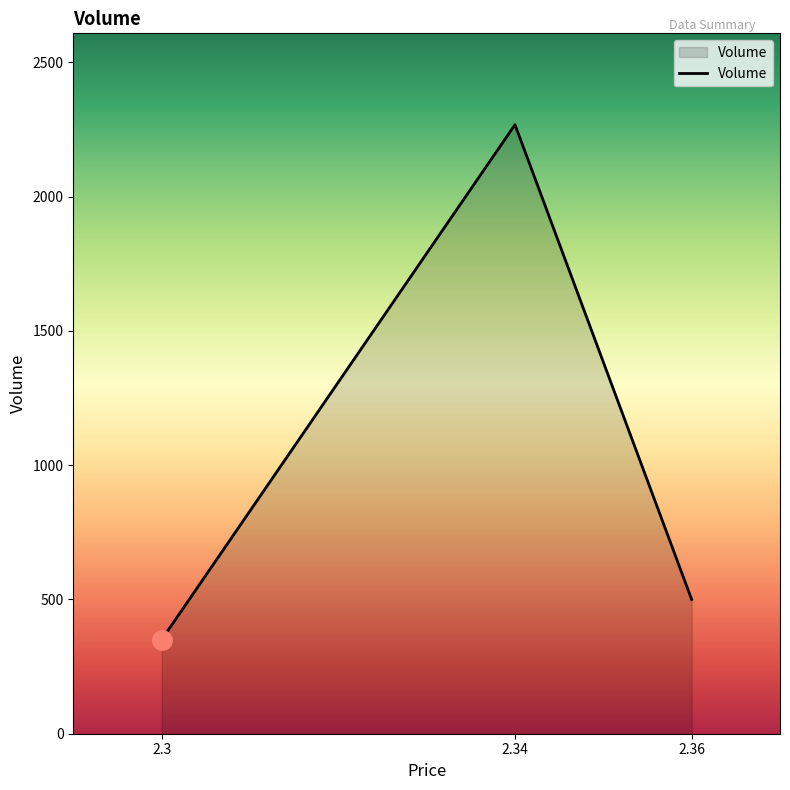

List the labels in order of value, largest first.

2.34, 2.36, 2.3